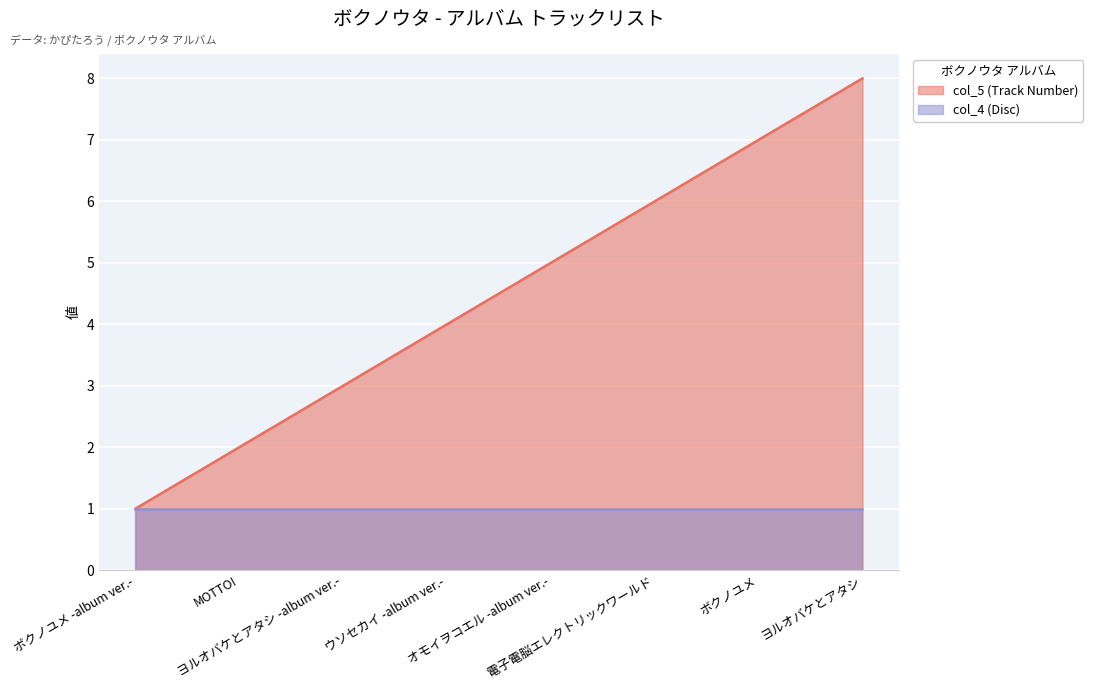

What is the sum of all values?

36